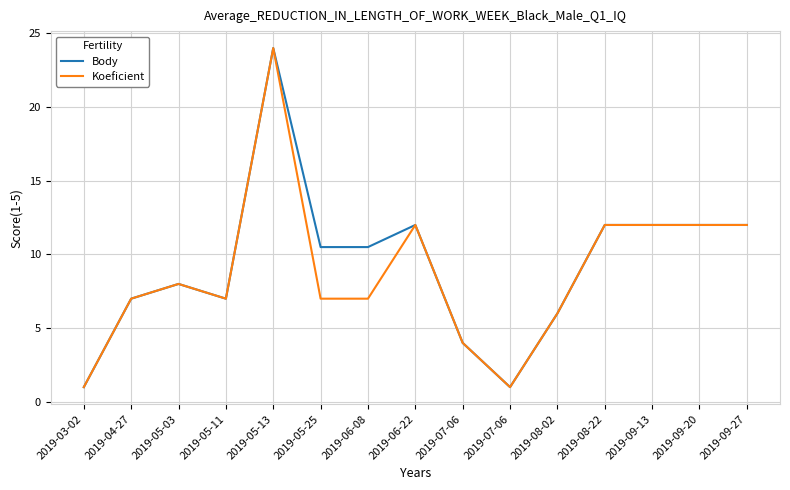

Rank the series by their maximum value, from highest to lowest.

Body, Koeficient